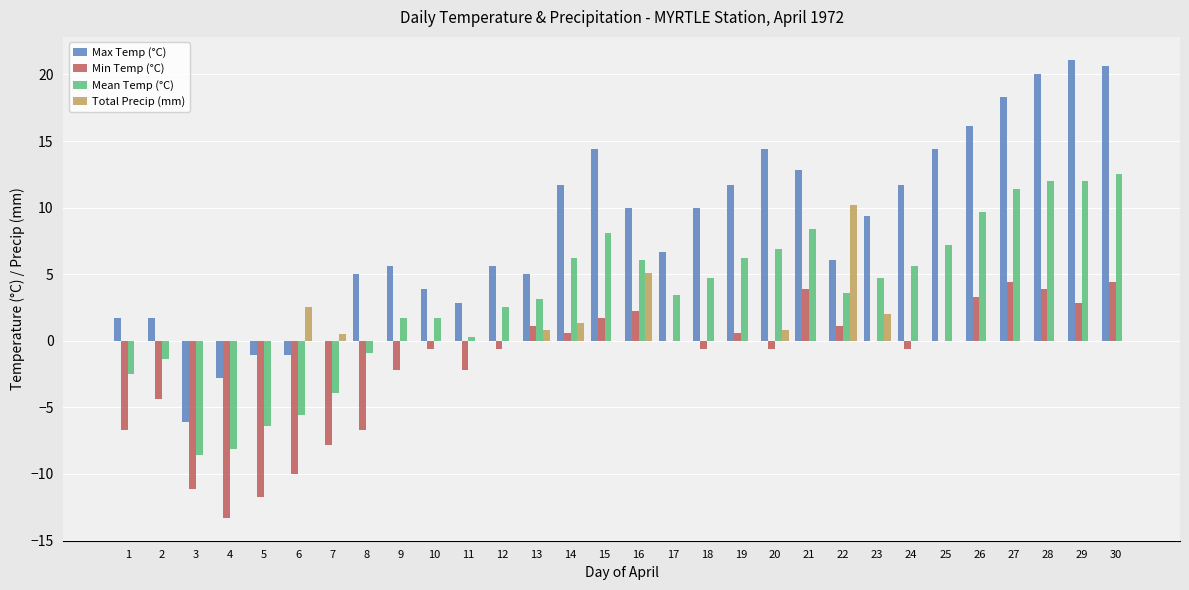

Which series has the largest range (max minus min)?

Max Temp (°C)